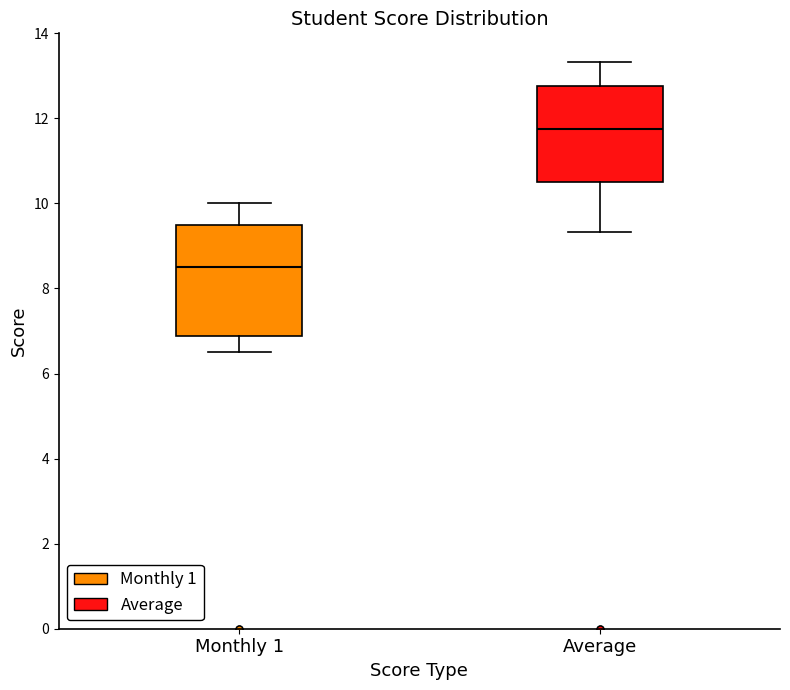

Where does the median line of the box for Average sit on the y-axis? The values are not printed on the chart, so give them approximately, as read against the axis.

11.8